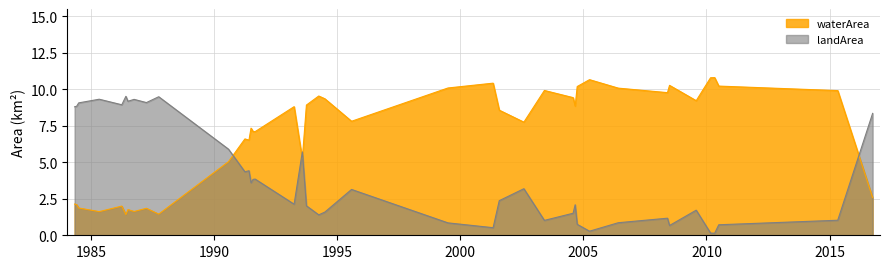

Is it true that waterArea equals 8.8 at 2004_09?

True